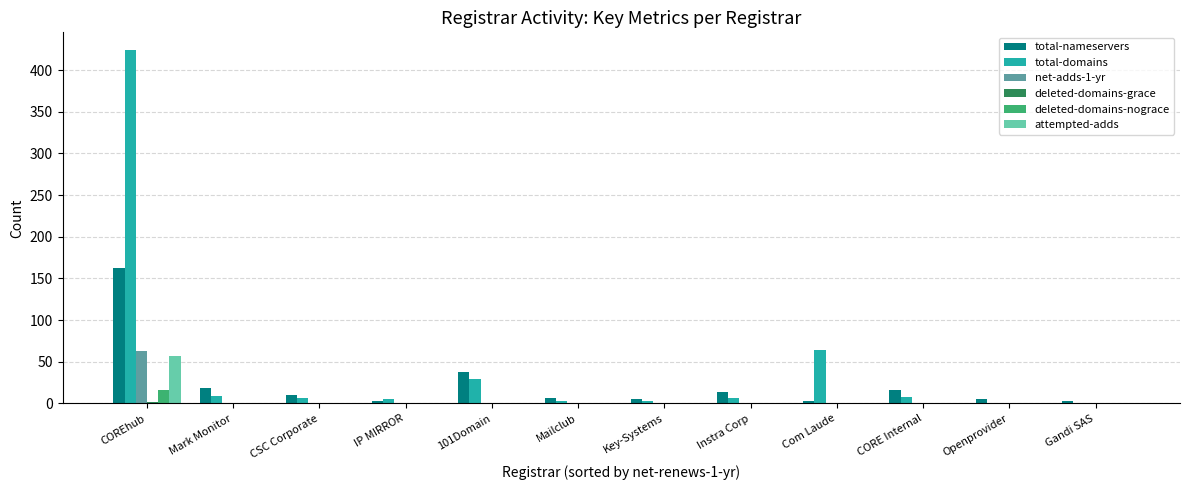

What is the greatest value displayed?

424